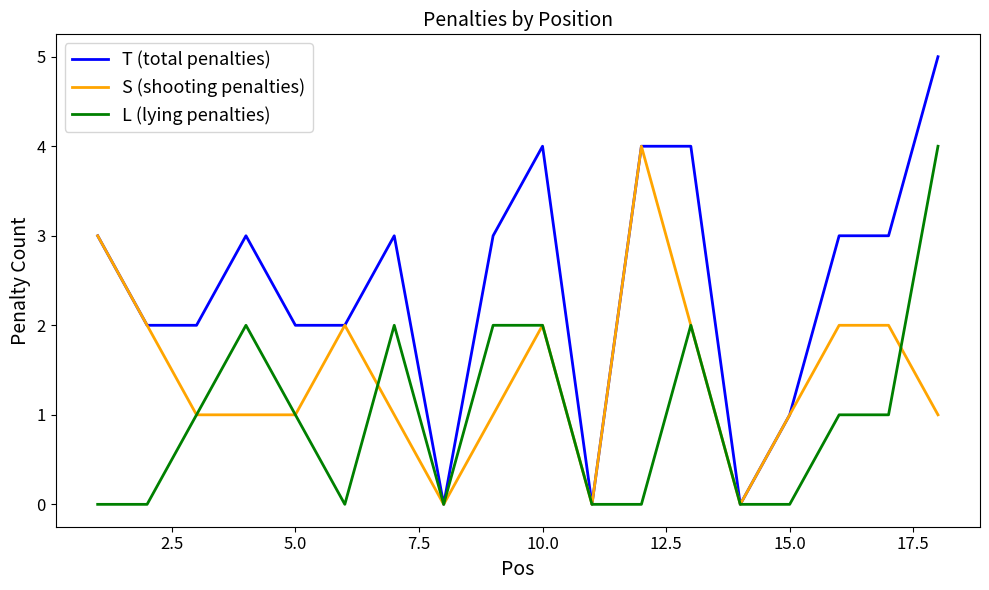

Reading left to right, transcribe all the data shown in this chart.

T (total penalties): 3	2	2	3	2	2	3	0	3	4	0	4	4	0	1	3	3	5
S (shooting penalties): 3	2	1	1	1	2	1	0	1	2	0	4	2	0	1	2	2	1
L (lying penalties): 0	0	1	2	1	0	2	0	2	2	0	0	2	0	0	1	1	4